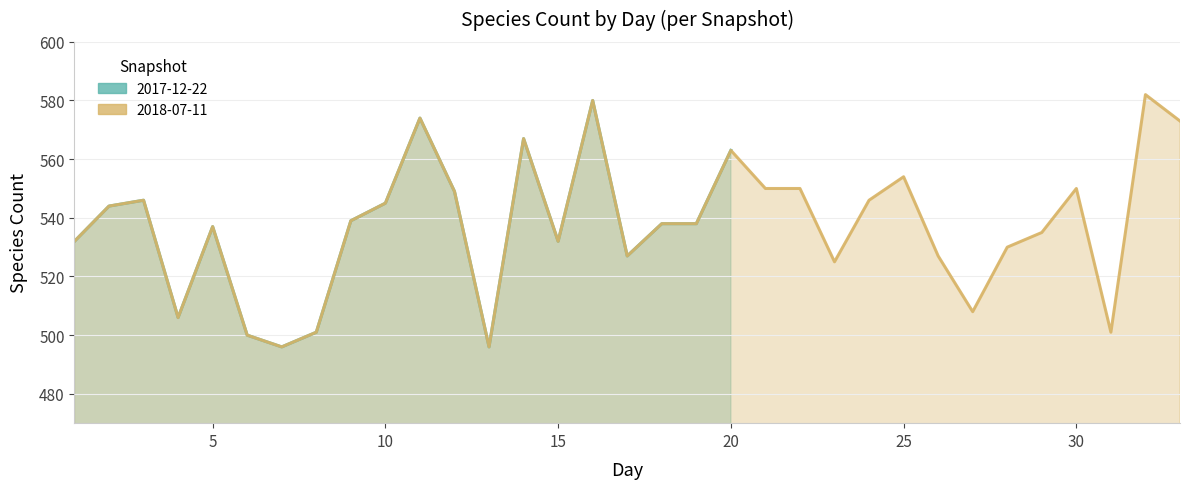

Count the number of values greater than 538.

9